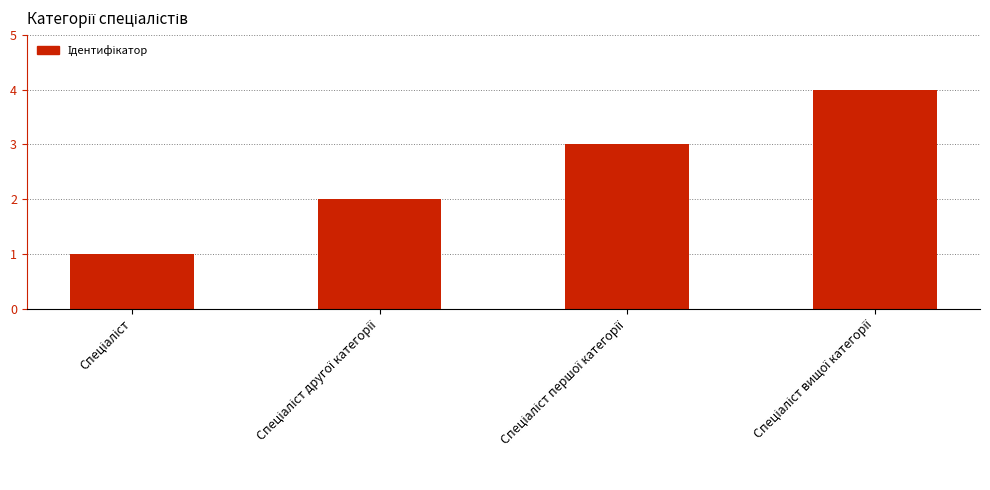

What is the maximum value shown in the chart?

4